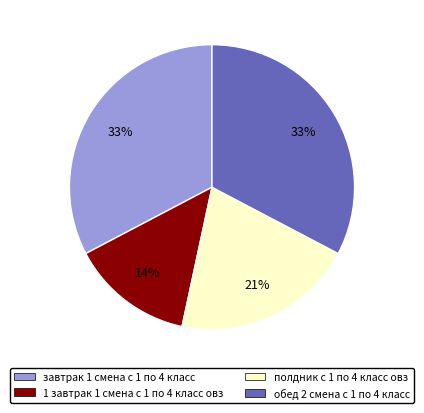

Is there any slice that represents more than half of the pie?

No